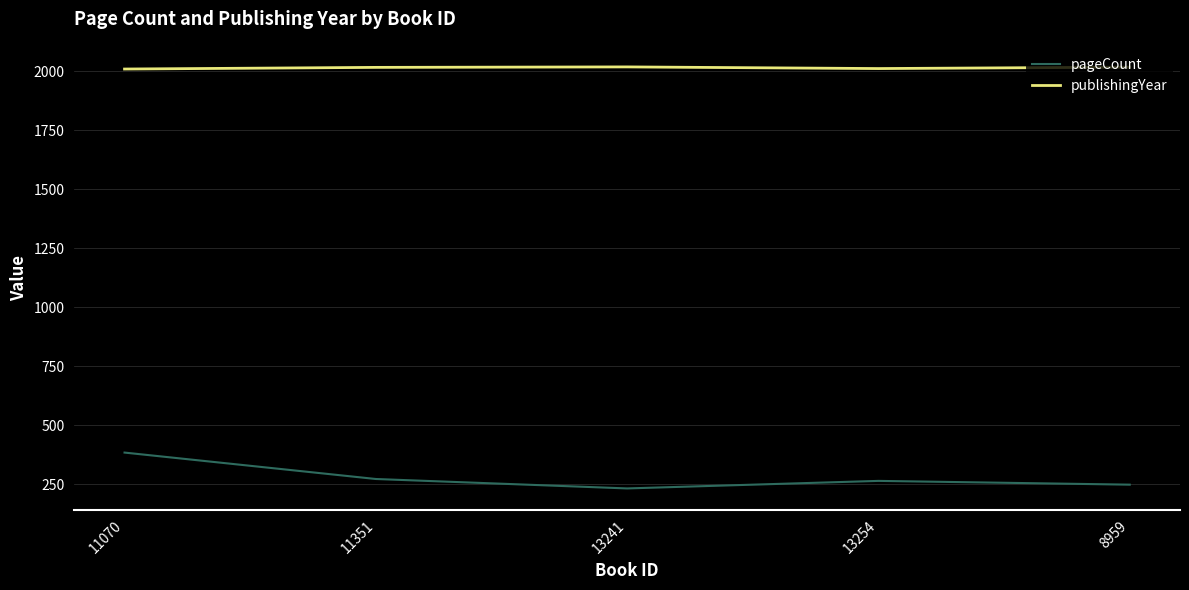

What value does the publishingYear series have at 11351?

2017